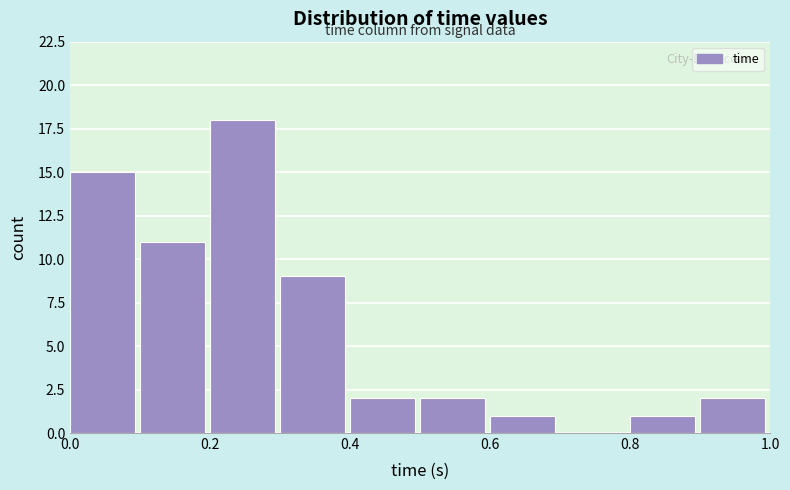

Which range on the x-axis has the tallest bar?

0.2 to 0.3